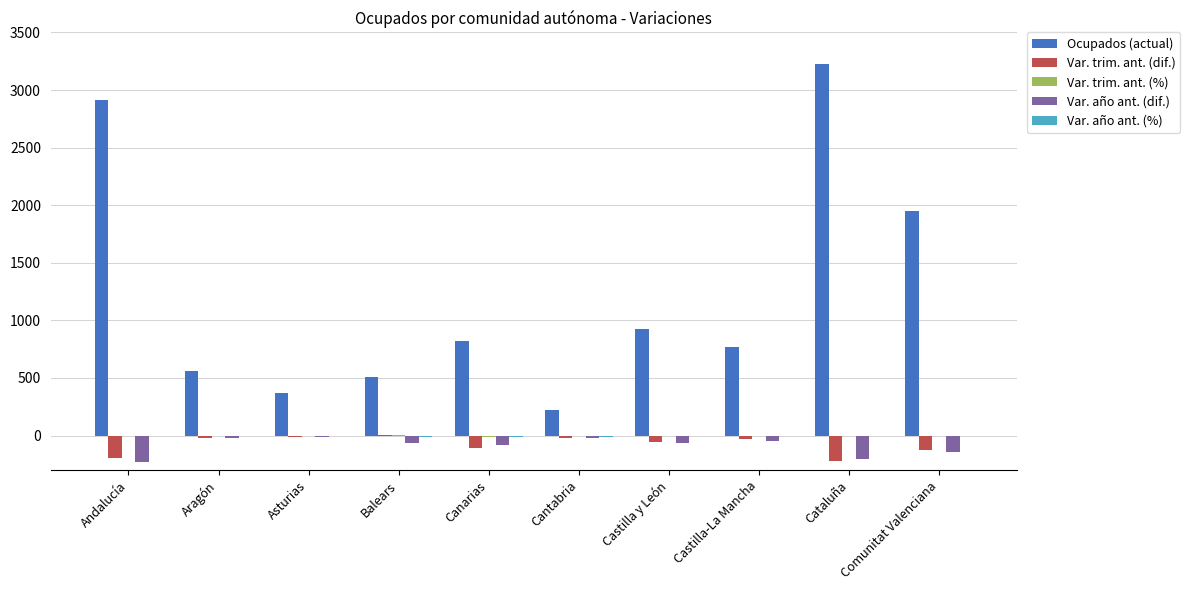

What is the maximum value shown in the chart?

3227.5